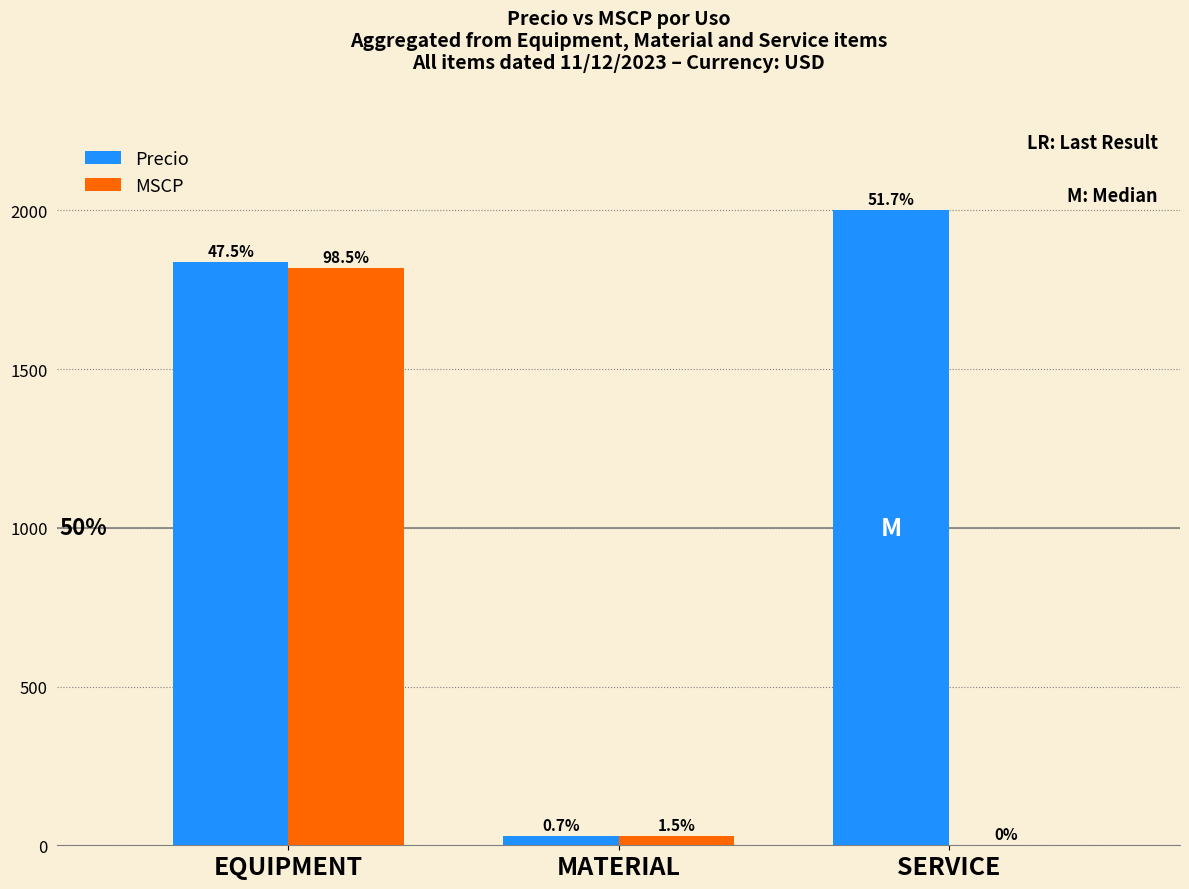

What is the difference between the Precio values at SERVICE and MATERIAL?

1972.0